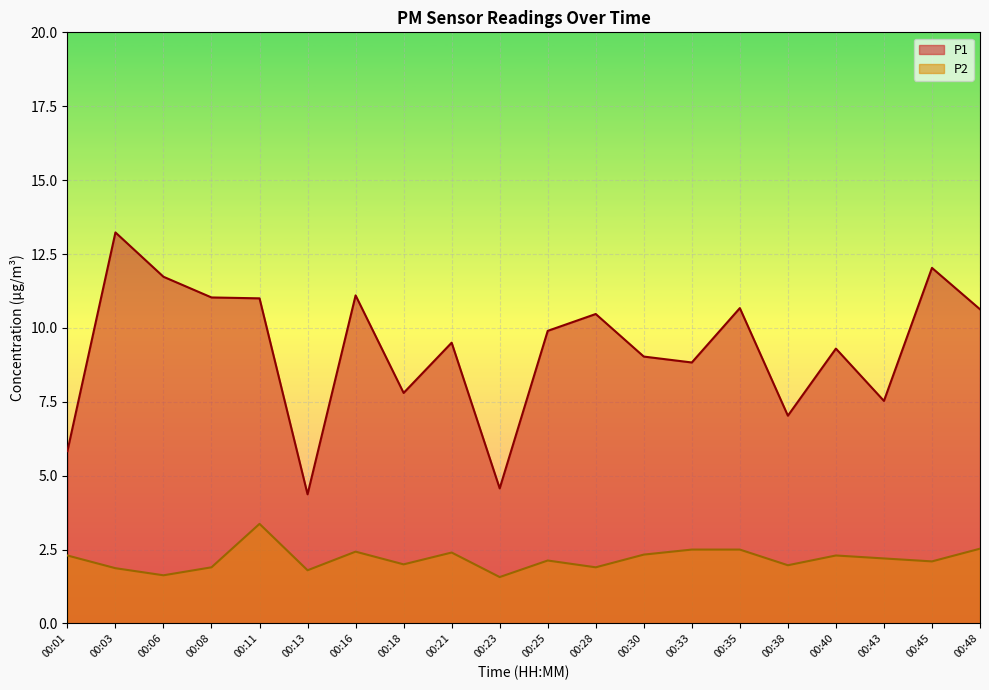

True or false: P1 and P2 intersect in this chart.

False